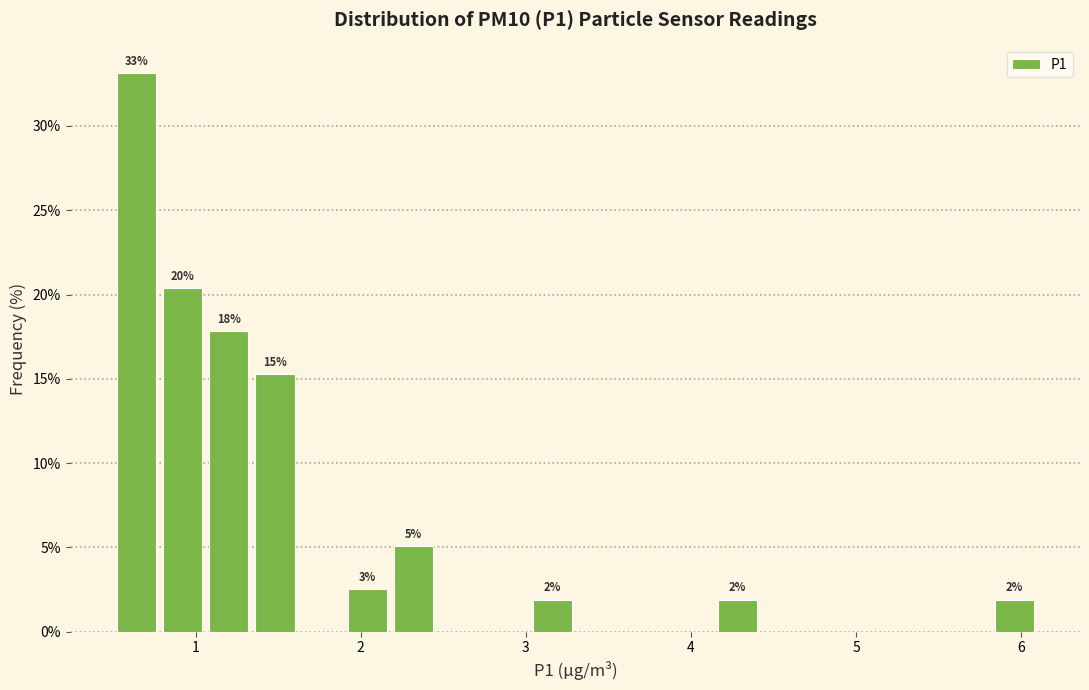

Read against the x-axis, roughly where is the centre of the tallest bar?

0.6